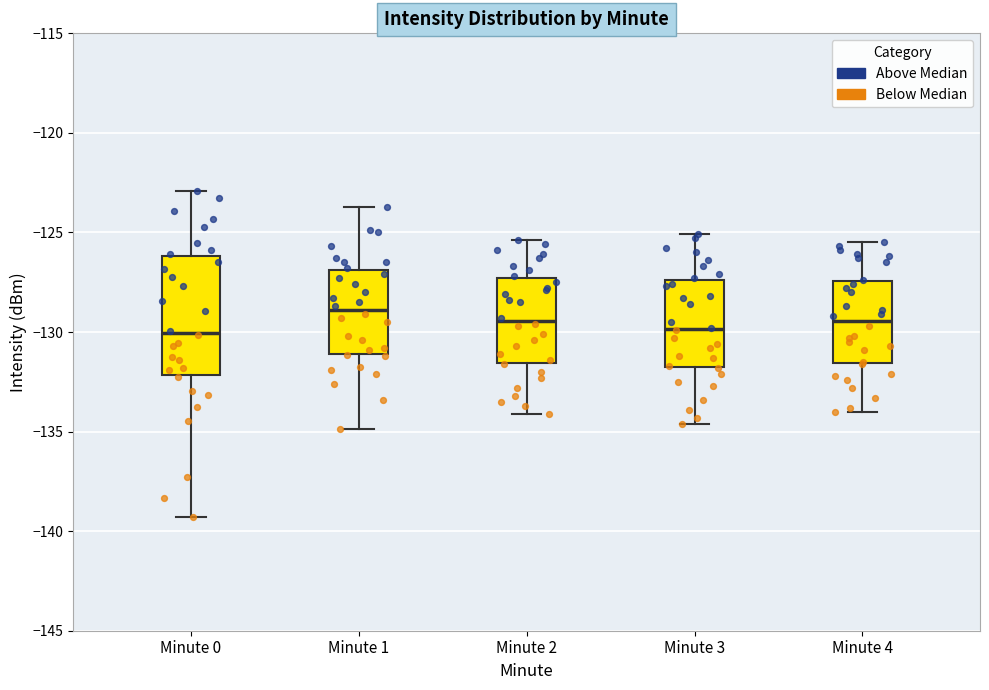

Where is the upper edge of the box for Minute 1 on the y-axis? The values are not printed on the chart, so give them approximately, as read against the axis.

-127.0